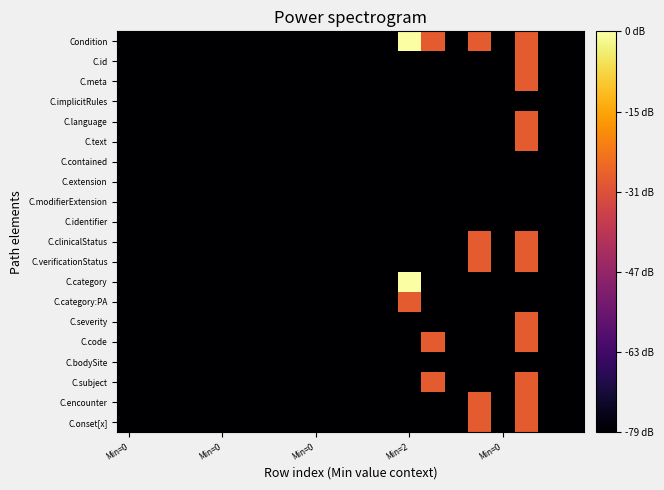

Rank the series by their maximum value, from lowest to highest.

C.implicitRules, C.contained, C.extension, C.modifierExtension, C.identifier, C.bodySite, C.id, C.meta, C.language, C.text, C.clinicalStatus, C.verificationStatus, C.category:PA, C.severity, C.code, C.subject, C.encounter, C.onset[x], Condition, C.category